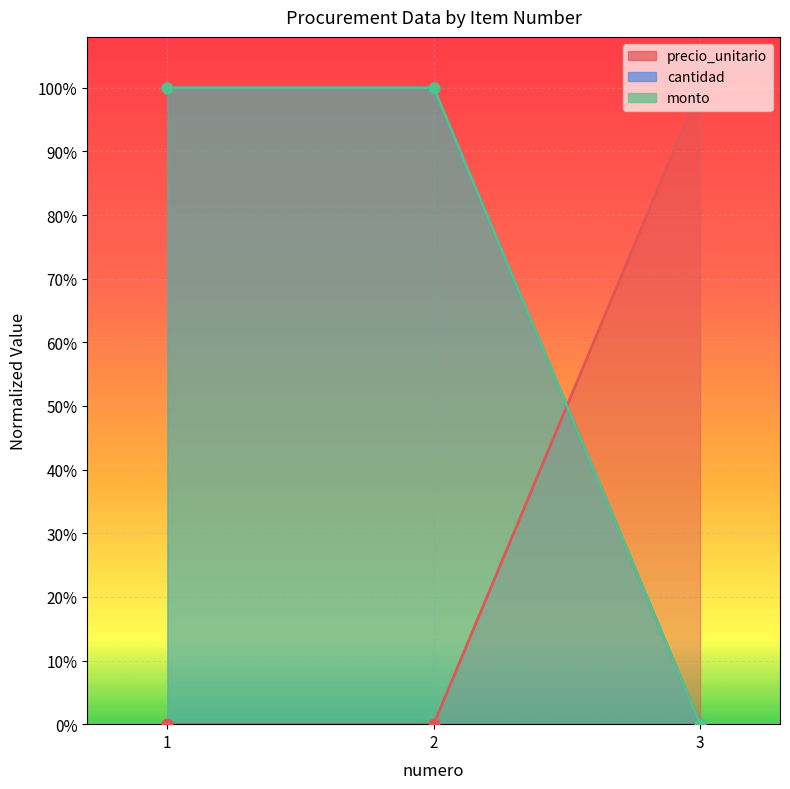

Which series has the widest spread of Y values?

precio_unitario